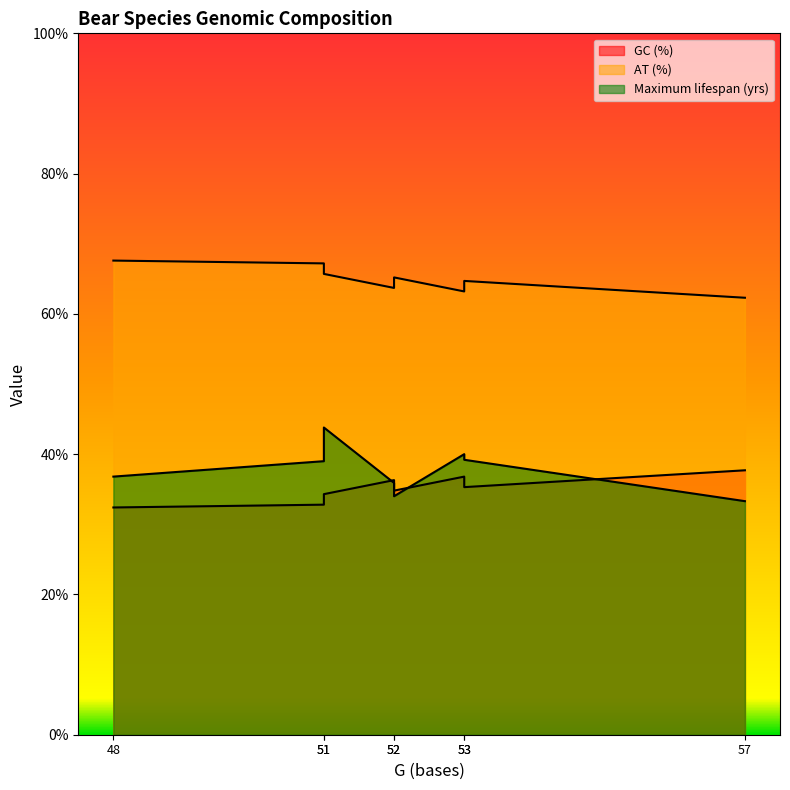

Does the chart display data point markers on the line(s)?

No